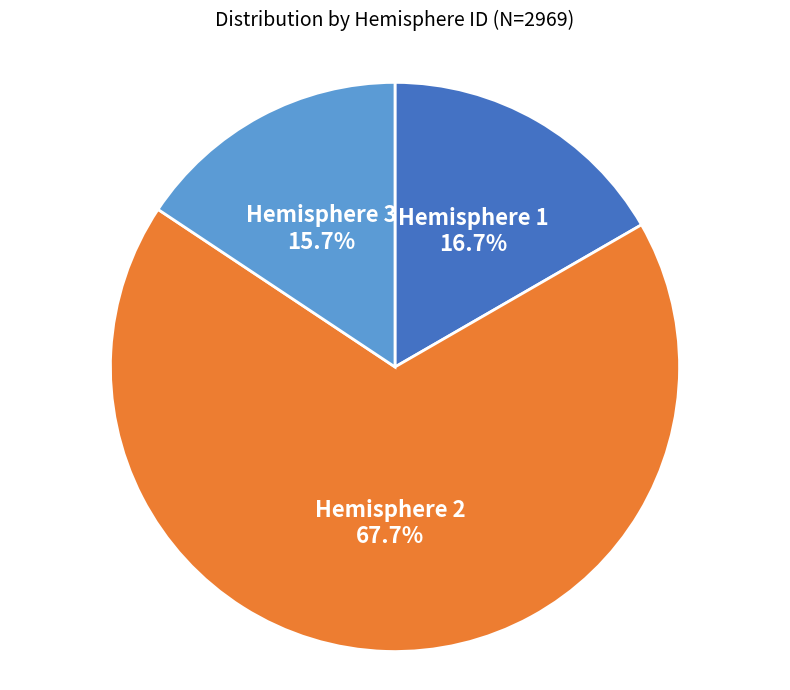

What is the total percentage of Hemisphere 1 and Hemisphere 2?

84.3%